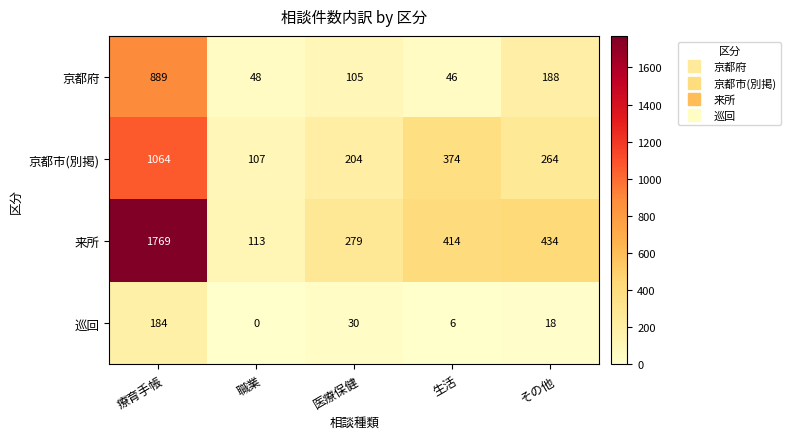

Which series changed the most between 療育手帳 and 職業?

来所